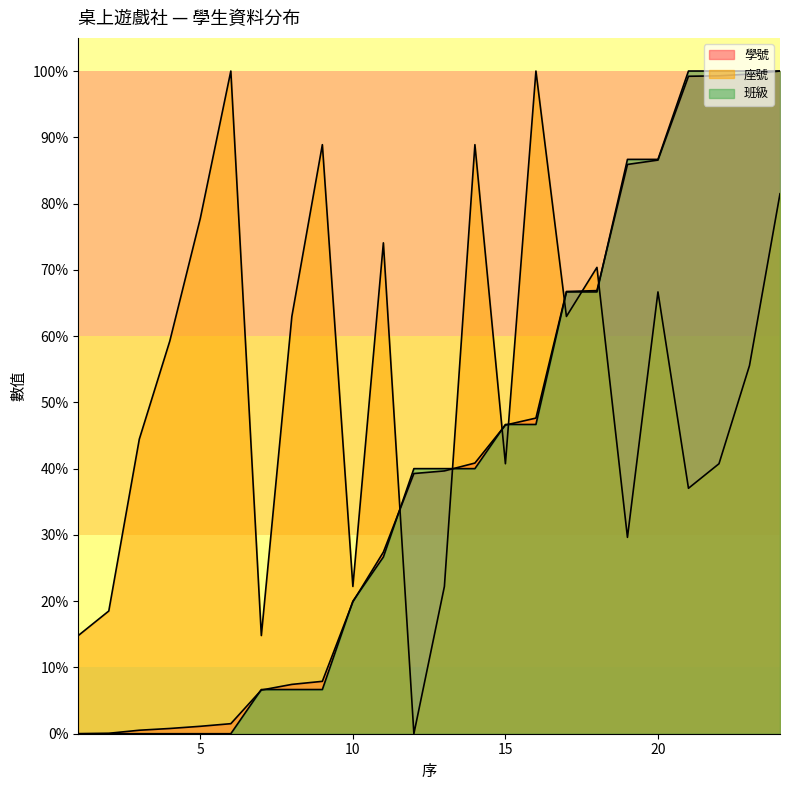

Which series has the largest total across all categories?

座號